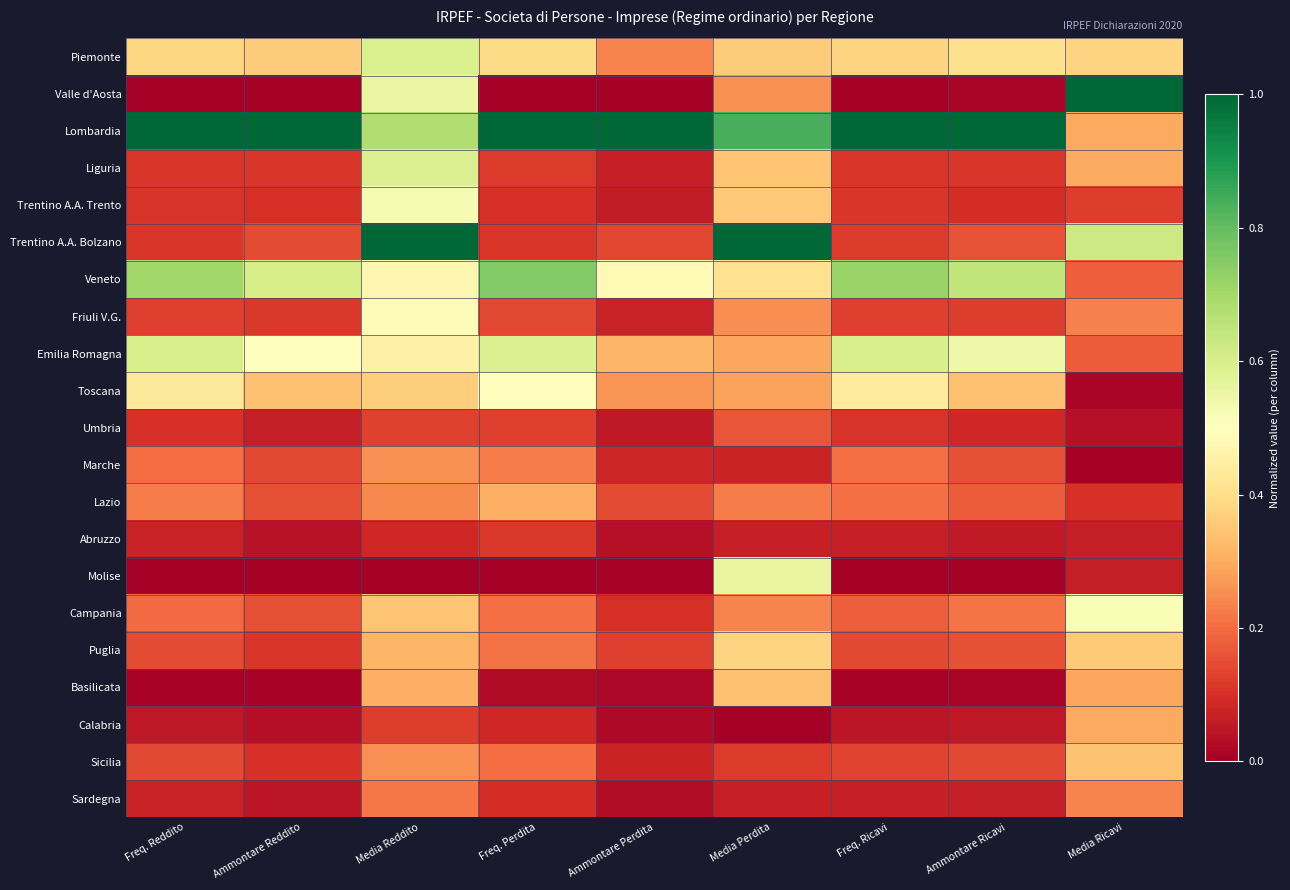

At Media Perdita, list the series in order from smallest to largest.

Calabria, Abruzzo, Sardegna, Marche, Sicilia, Umbria, Lazio, Campania, Friuli V.G., Valle d'Aosta, Toscana, Emilia Romagna, Basilicata, Liguria, Trentino A.A. Trento, Piemonte, Puglia, Veneto, Molise, Lombardia, Trentino A.A. Bolzano